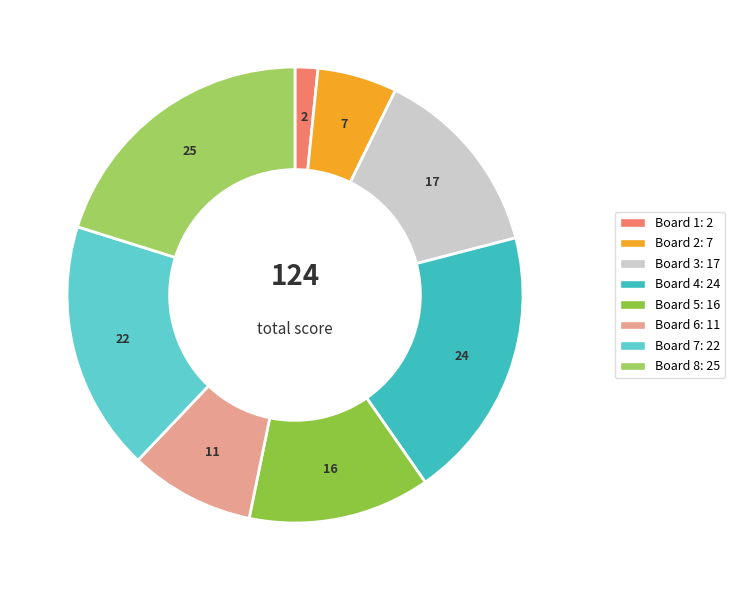

Is it true that Board 7 is 18% of the pie?

True